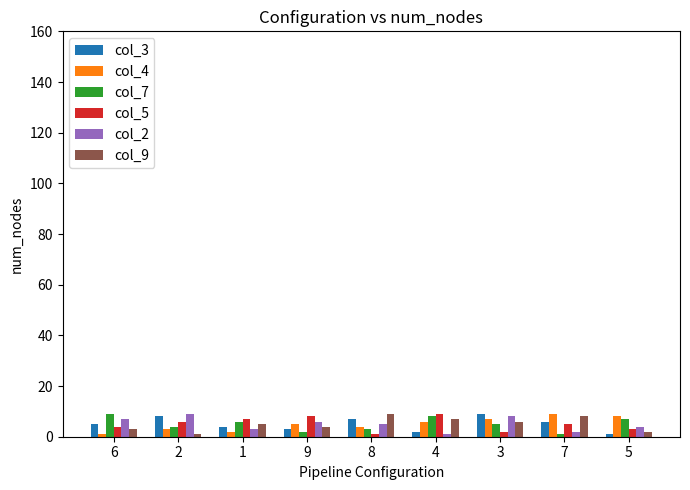

The value of col_2 at 8 is 5. True or false?

True